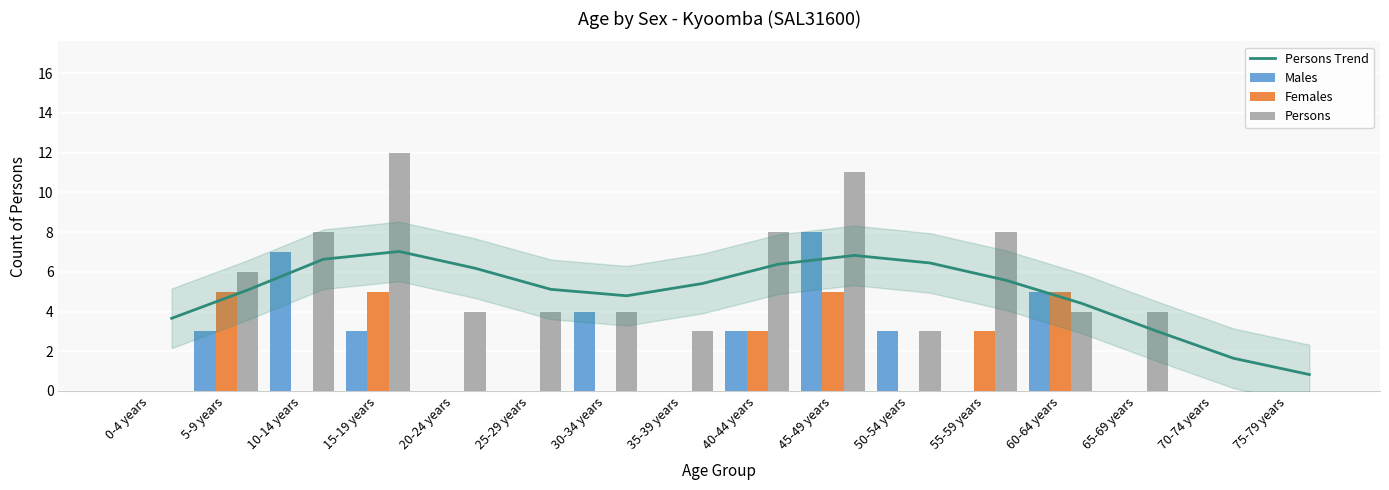

How many bars are there in total?

64